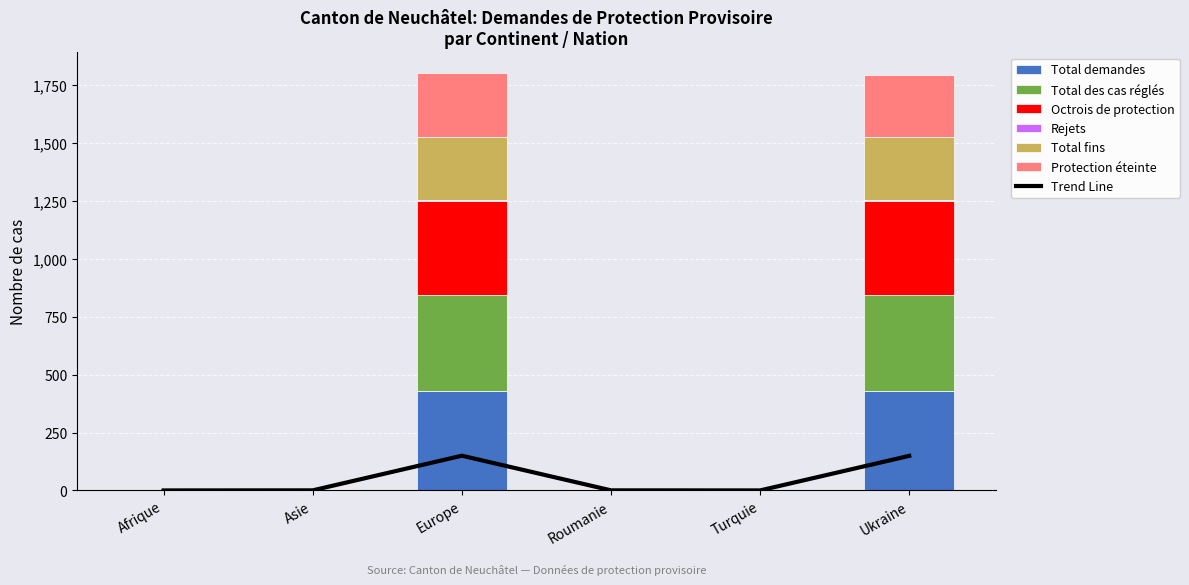

Between Ukraine and Afrique, which is larger?

Ukraine